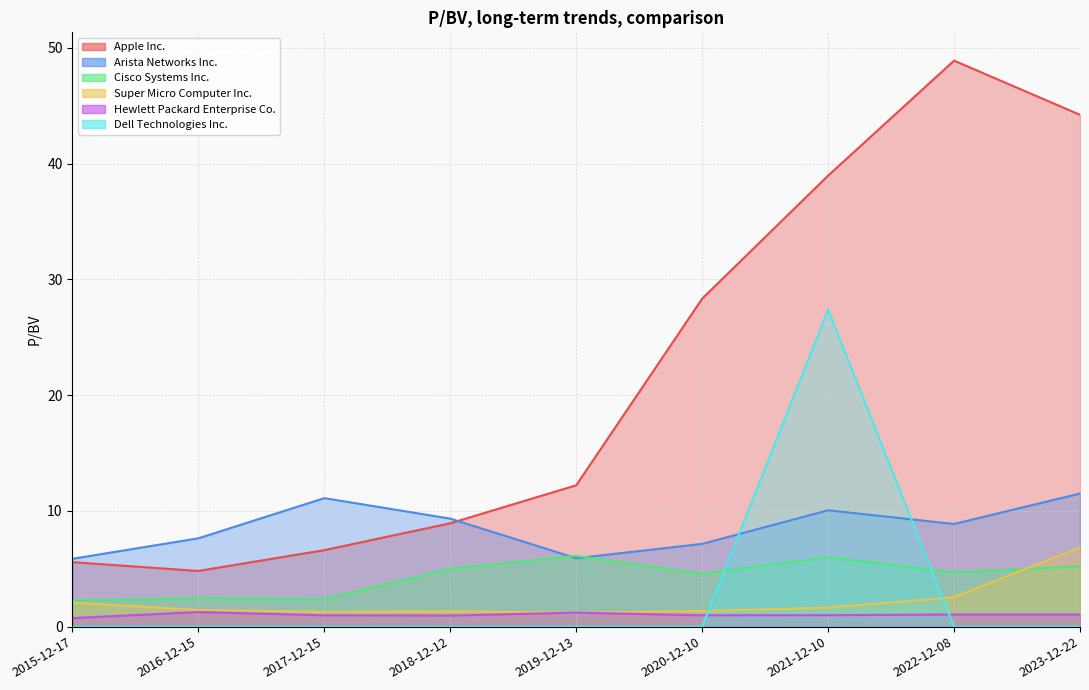

What is the value of the Arista Networks Inc. point at the 9th from the left?

11.5